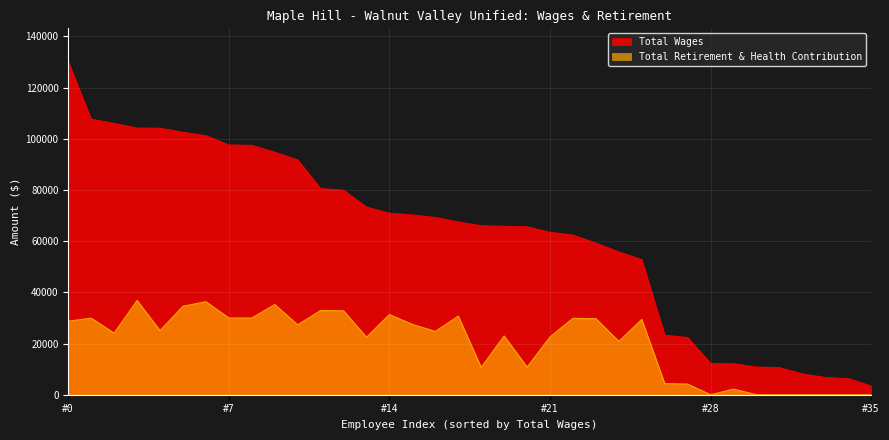

Which category has the highest value in the Total Retirement & Health Contribution series?

Teacher